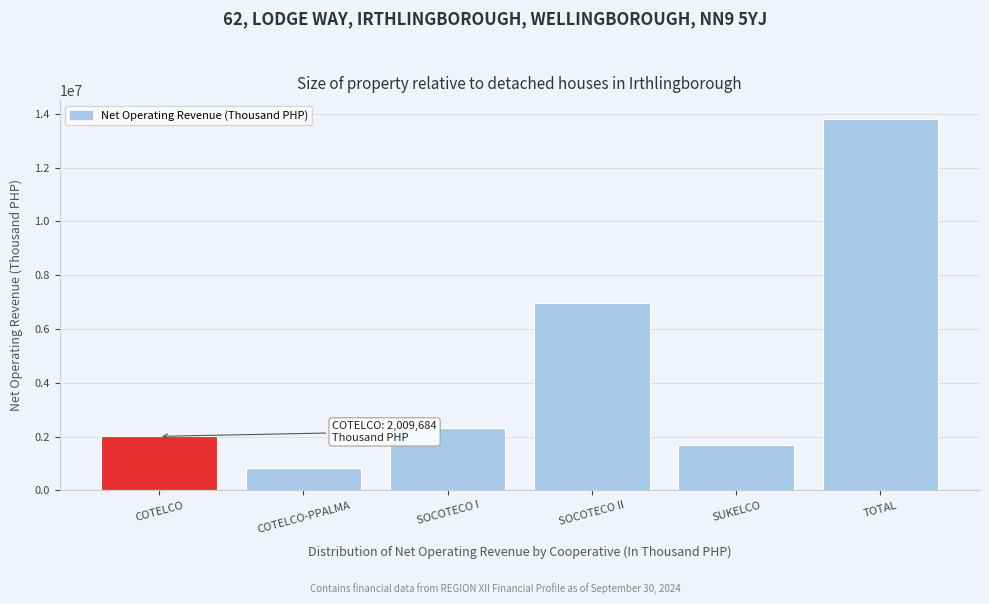

Reading left to right, extract all data points from this chart.

COTELCO=2009683.8	COTELCO-PPALMA=815793.9	SOCOTECO I=2331761.5	SOCOTECO II=6975233.7	SUKELCO=1688618.2	TOTAL=13821091.1